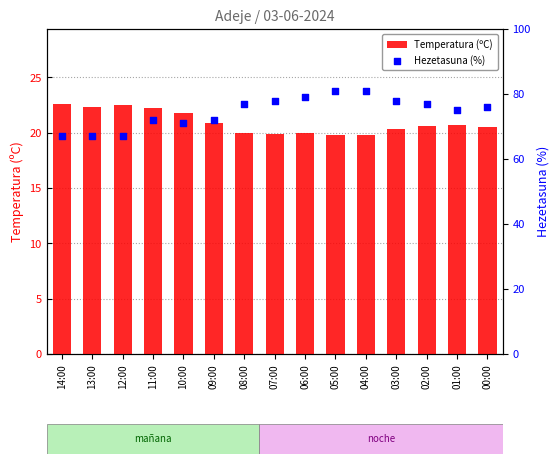

Is the value of Temperatura (ºC) at 01:00 greater than the value of Hezetasuna (%) at 02:00?

No